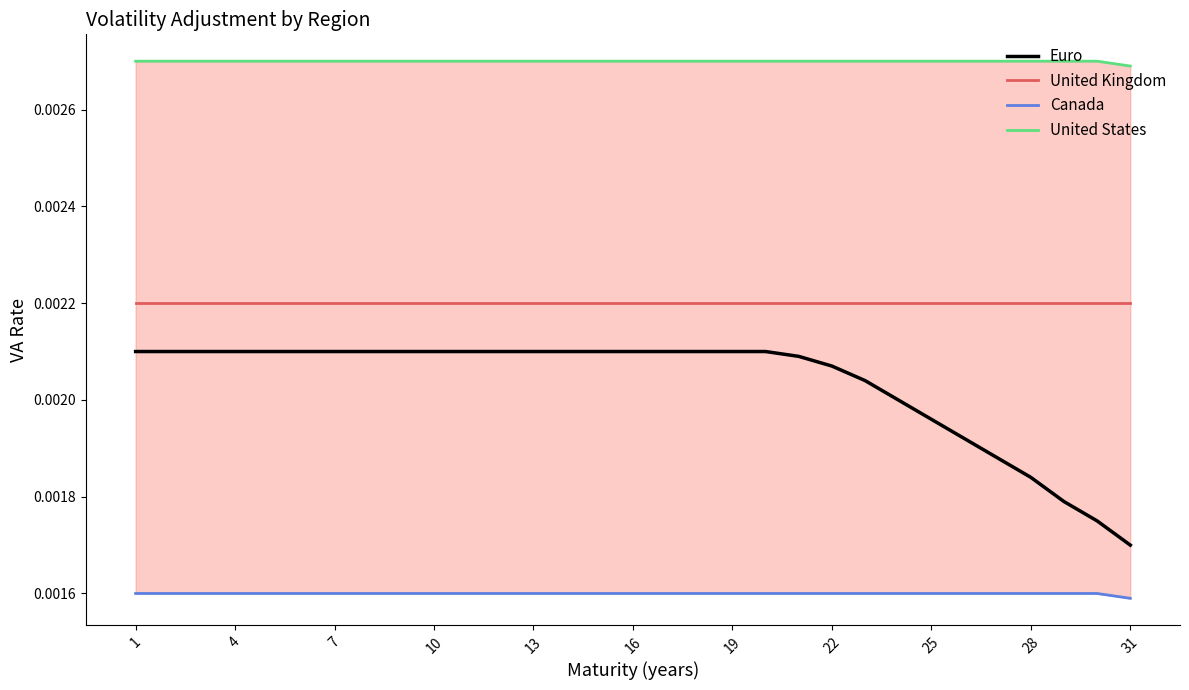

At which label is Euro closest to 0?

31